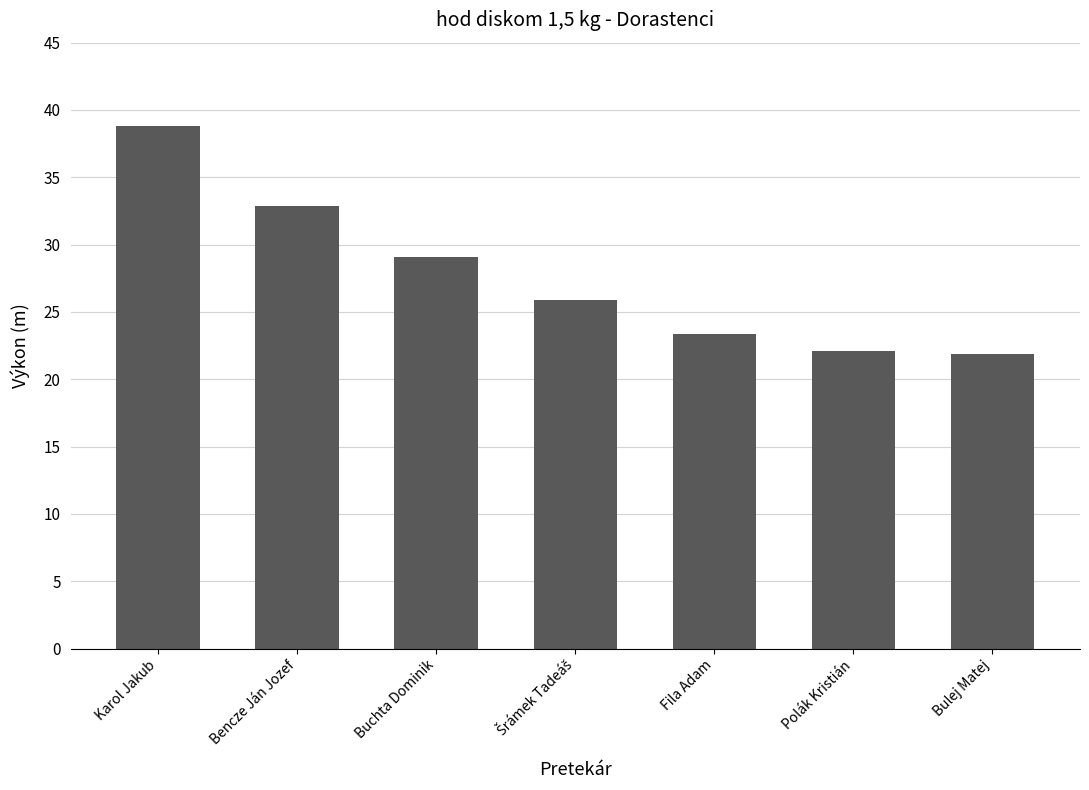

What is the change in value from Bencze Ján Jozef to Buchta Dominik?

-3.8